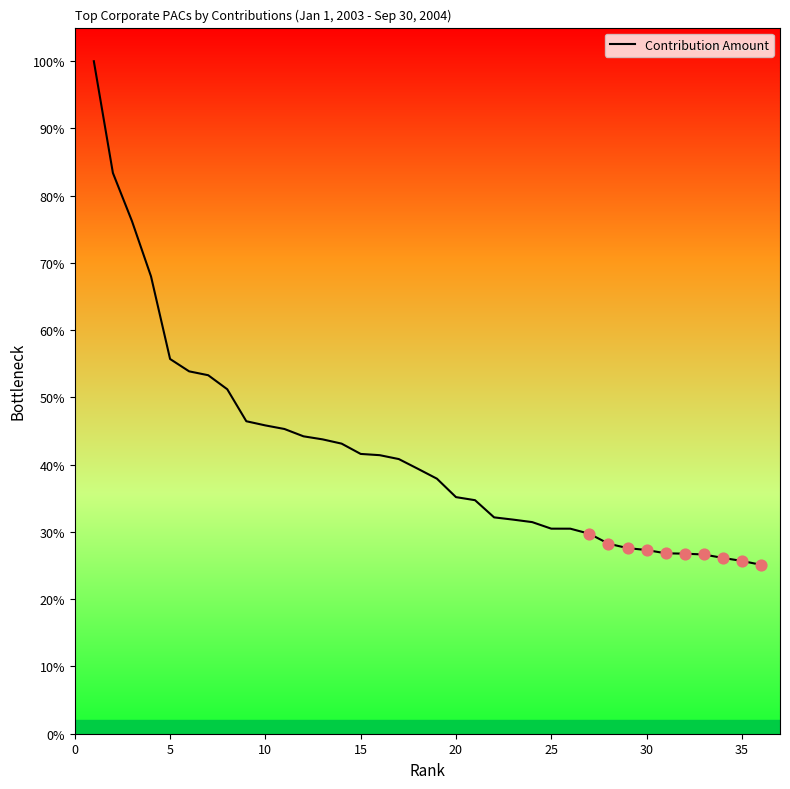

What is the smallest value displayed?

25.1